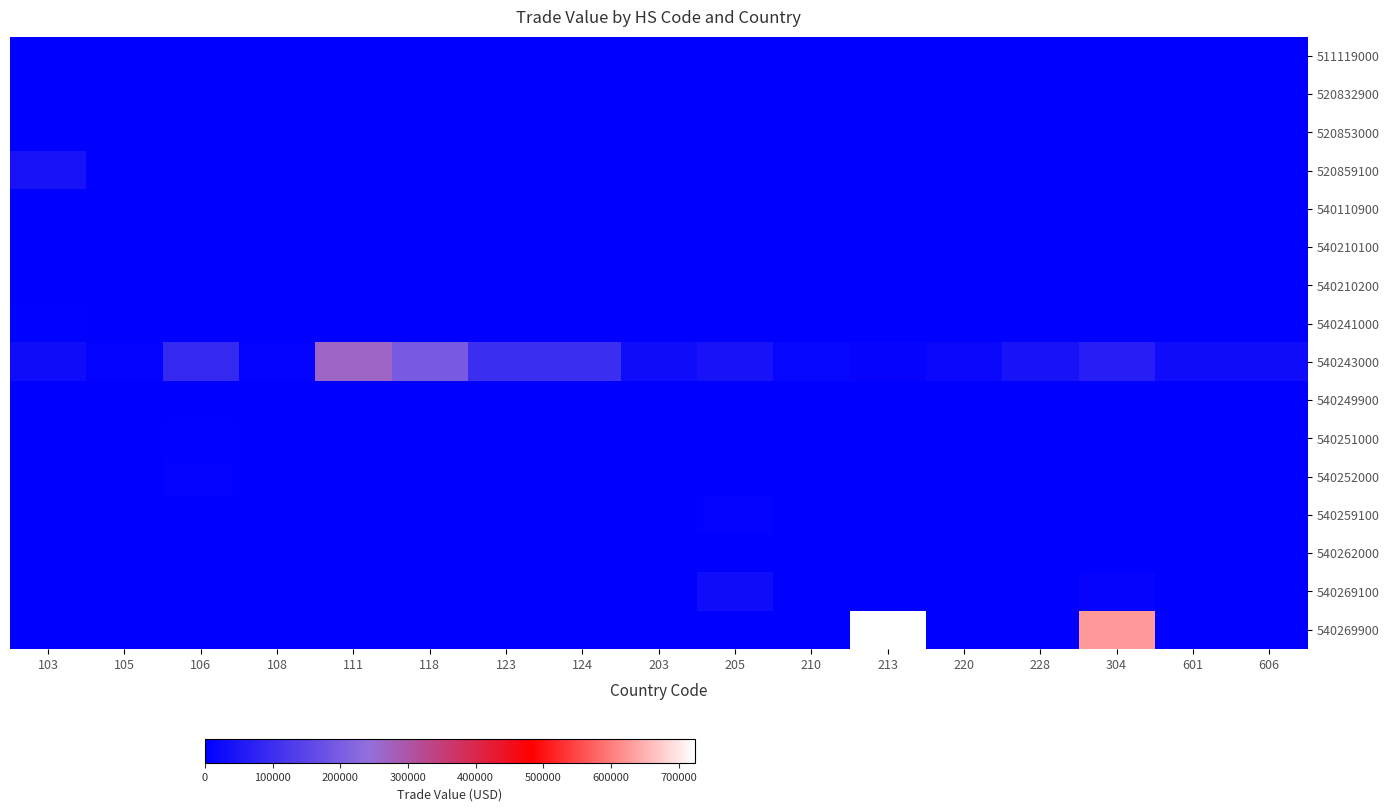

Which series changed the most between 105 and 205?

540243000